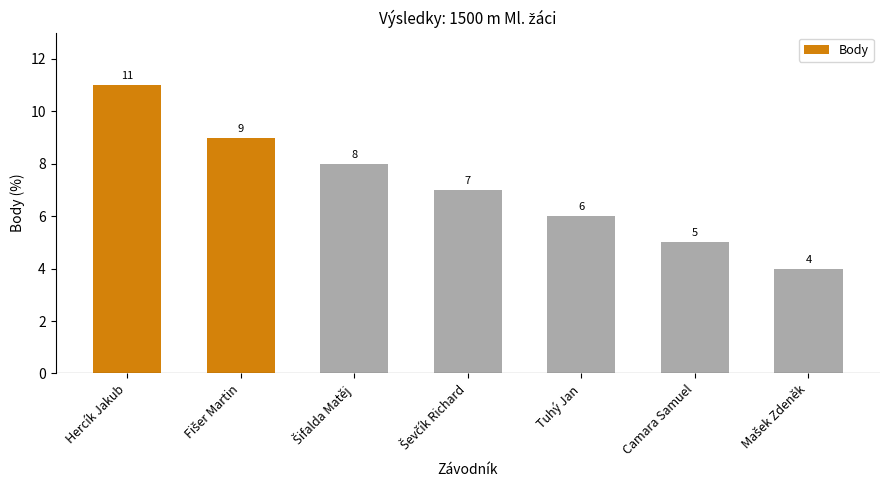

Count the values in the range 5 to 9.

5